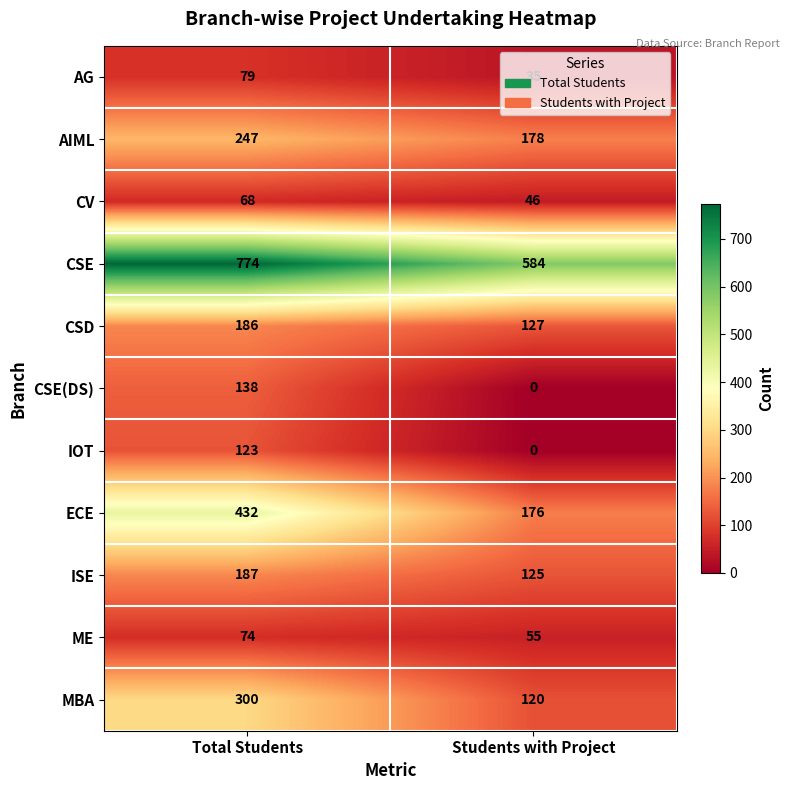

The MBA series shows 300 at Total Students. True or false?

True